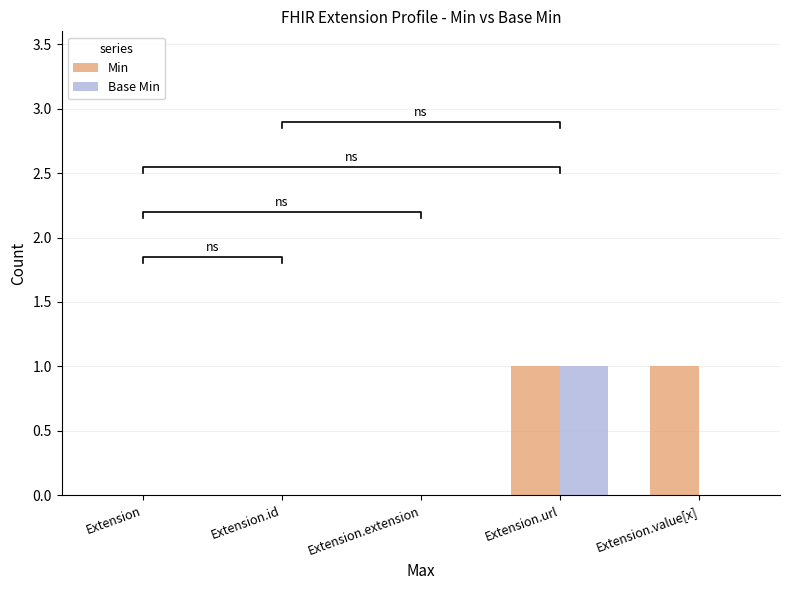

What is the maximum value shown in the chart?

1